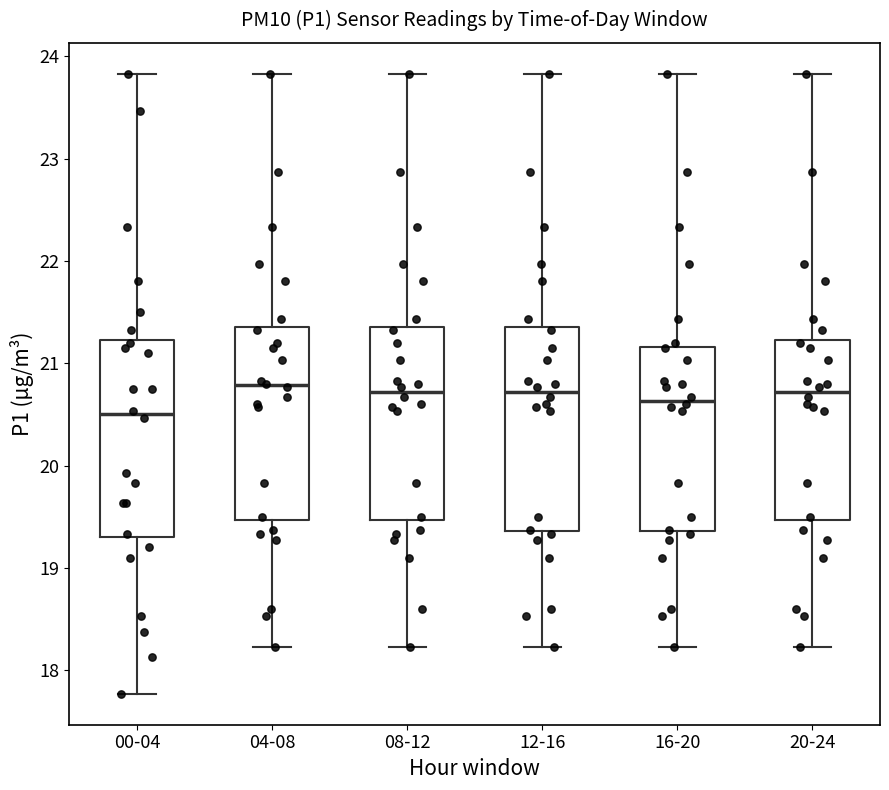

Reading left to right, transcribe this box plot: for each box, give where its median line is, the range the box spans, and where its two whiskers end, as read against the y-axis. The values are not printed on the chart, so give them approximately, as read against the axis.

00-04: median 20.5, box 19.3 to 21.2, whiskers 17.8 to 23.8
04-08: median 20.8, box 19.5 to 21.4, whiskers 18.2 to 23.8
08-12: median 20.7, box 19.5 to 21.4, whiskers 18.2 to 23.8
12-16: median 20.7, box 19.4 to 21.4, whiskers 18.2 to 23.8
16-20: median 20.6, box 19.4 to 21.2, whiskers 18.2 to 23.8
20-24: median 20.7, box 19.5 to 21.2, whiskers 18.2 to 23.8